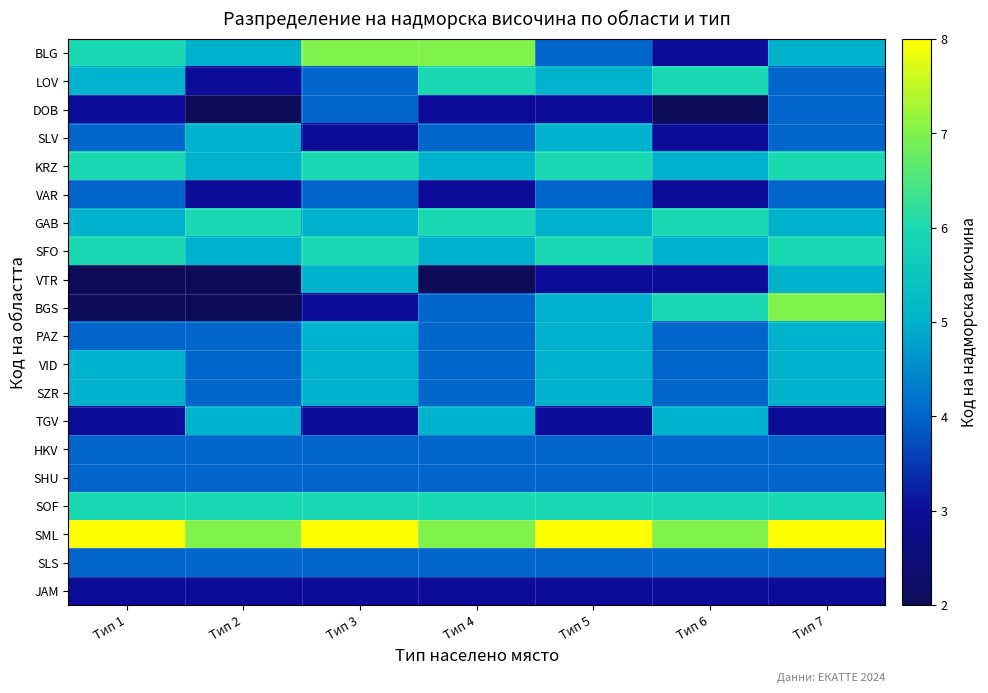

List the series in order of their peak value, highest first.

SML, BLG, BGS, LOV, KRZ, GAB, SFO, SOF, SLV, VTR, PAZ, VID, SZR, TGV, DOB, VAR, HKV, SHU, SLS, JAM